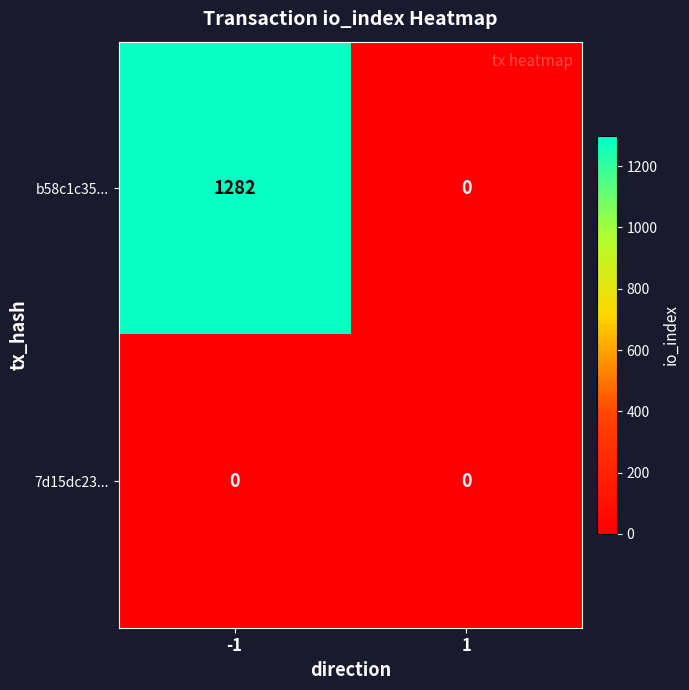

How many data points does each series have?

2